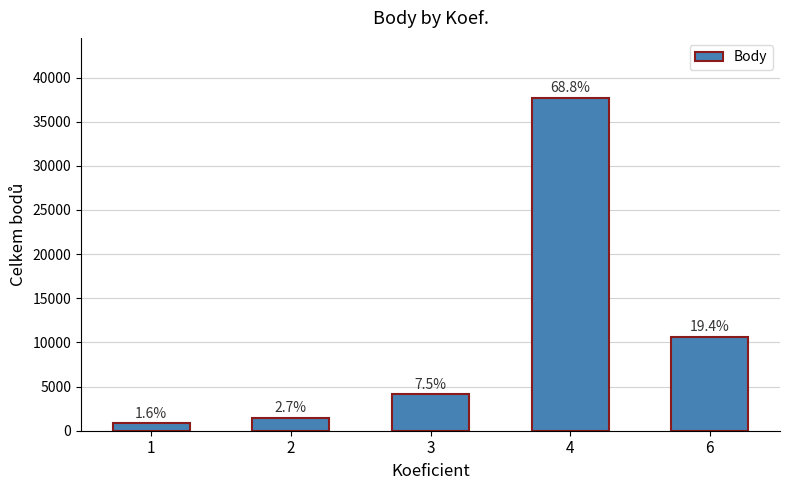

What is the difference between the values at 1 and 3?

3255